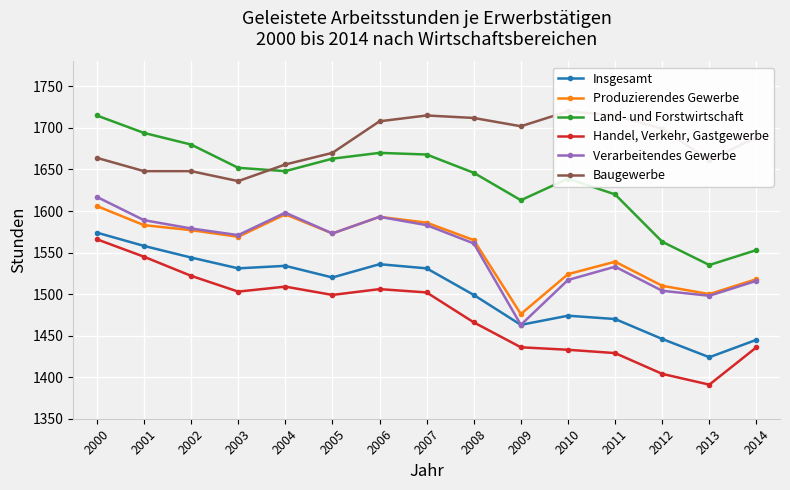

True or false: Handel, Verkehr, Gastgewerbe and Verarbeitendes Gewerbe intersect in this chart.

False